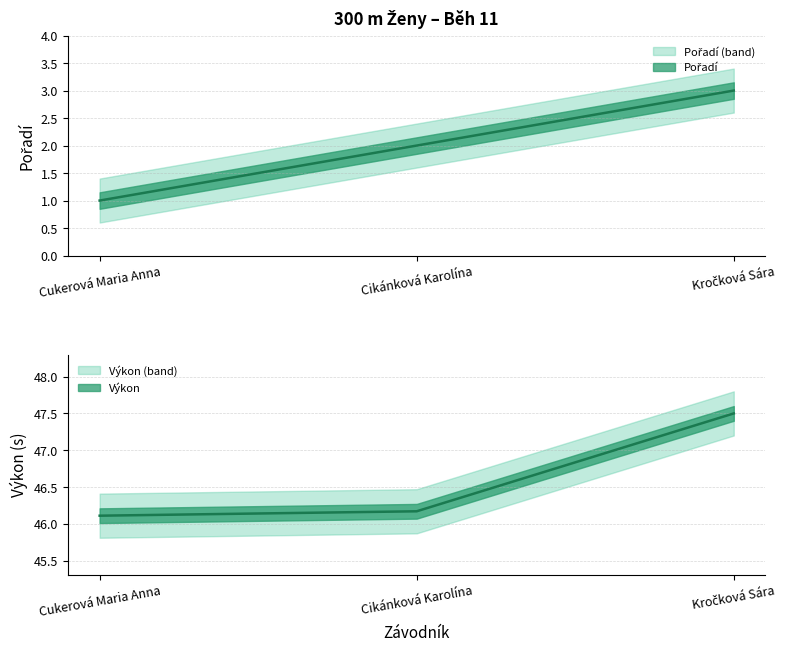

Reading left to right, extract all data points from this chart.

Pořadí: 1.0	2.0	3.0
Výkon: 46.1	46.2	47.5